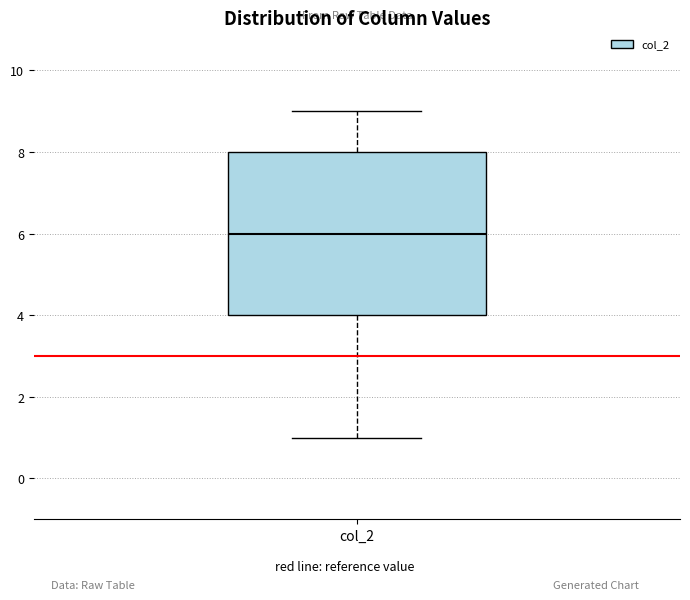

Where is the lower edge of the box for col_2 on the y-axis? The values are not printed on the chart, so give them approximately, as read against the axis.

4